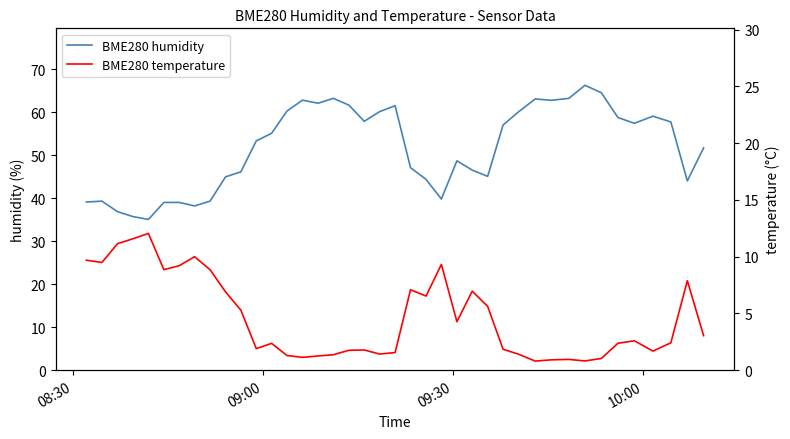

What is the difference between the second highest and minimum values in the BME280 humidity series?

29.5